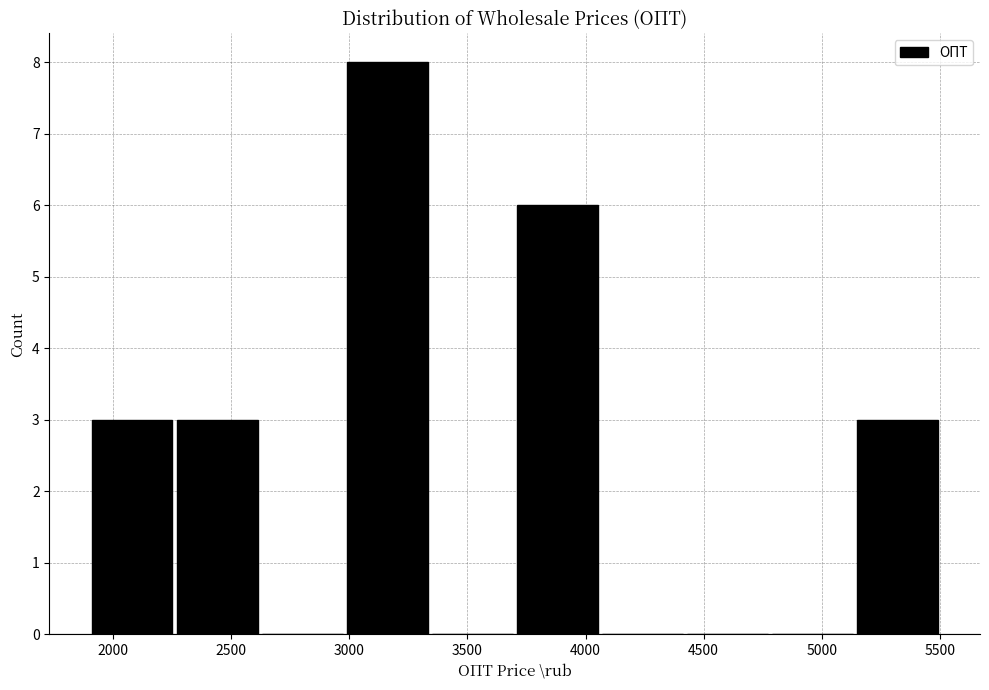

Reading left to right, list every bar in this chart as the range it spans on the x-axis followed by its height. Neither the bar edges nor the heights are printed on the chart, so give them approximately, as read against the axes.

1900 to 2260: 3
2260 to 2620: 3
2620 to 2980: 0
2980 to 3340: 8
3340 to 3700: 0
3700 to 4060: 6
4060 to 4420: 0
4420 to 4780: 0
4780 to 5140: 0
5140 to 5500: 3